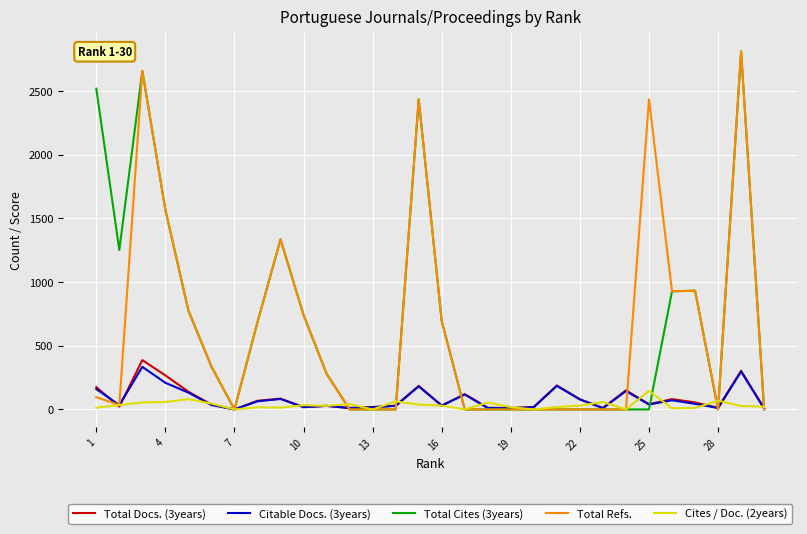

Reading left to right, list all the values displayed in this chart.

Total Docs. (3years): 175	22	387	267	139	38	0	68	85	18	28	12	19	30	185	30	120	13	11	20	188	80	12	150	41	81	55	13	304	9
Citable Docs. (3years): 160	34	334	209	132	35	0	64	82	18	28	10	17	28	181	30	117	11	9	18	185	78	10	144	39	72	44	11	297	7
Total Cites (3years): 2517	1251	2656	1566	776	336	0	685	1334	741	280	0	0	0	2433	694	0	0	0	0	0	0	0	0	0	927	932	0	2810	0
Total Refs.: 96	35	2656	1566	776	336	0	685	1334	741	280	0	0	0	2433	694	0	0	0	0	0	0	0	0	2433	927	932	0	2810	0
Cites / Doc. (2years): 14	34	55	59	81	46	0	17	14	33	28	42	0	63	38	30	0	54	18	0	19	30	58	0	146	9	11	69	27	22